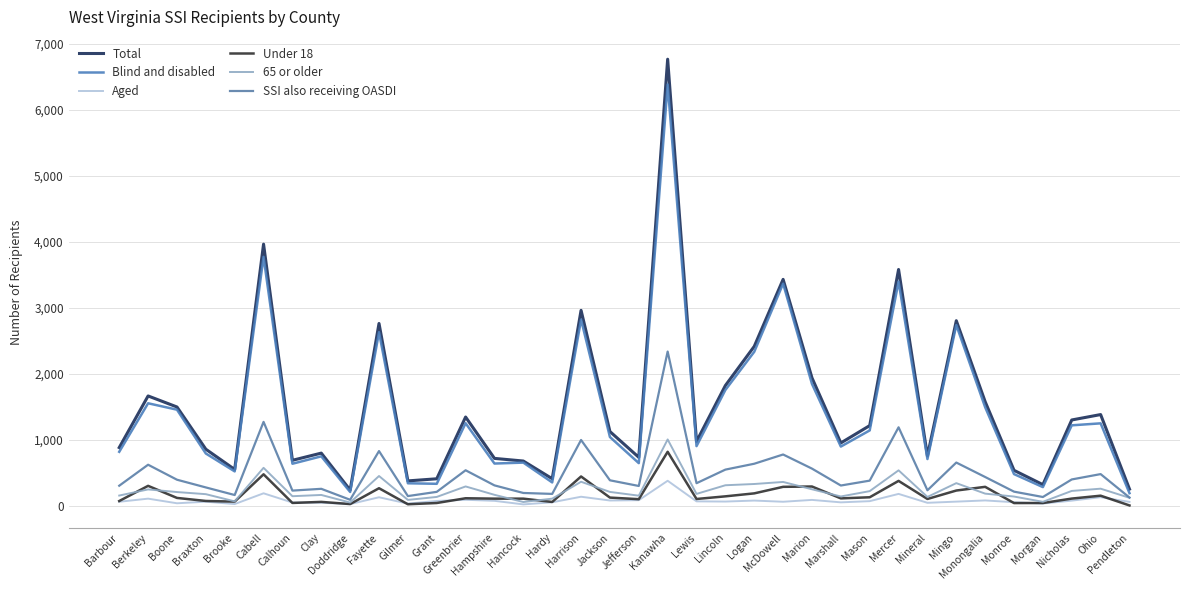

Is this an area chart (filled region under the line)?

No